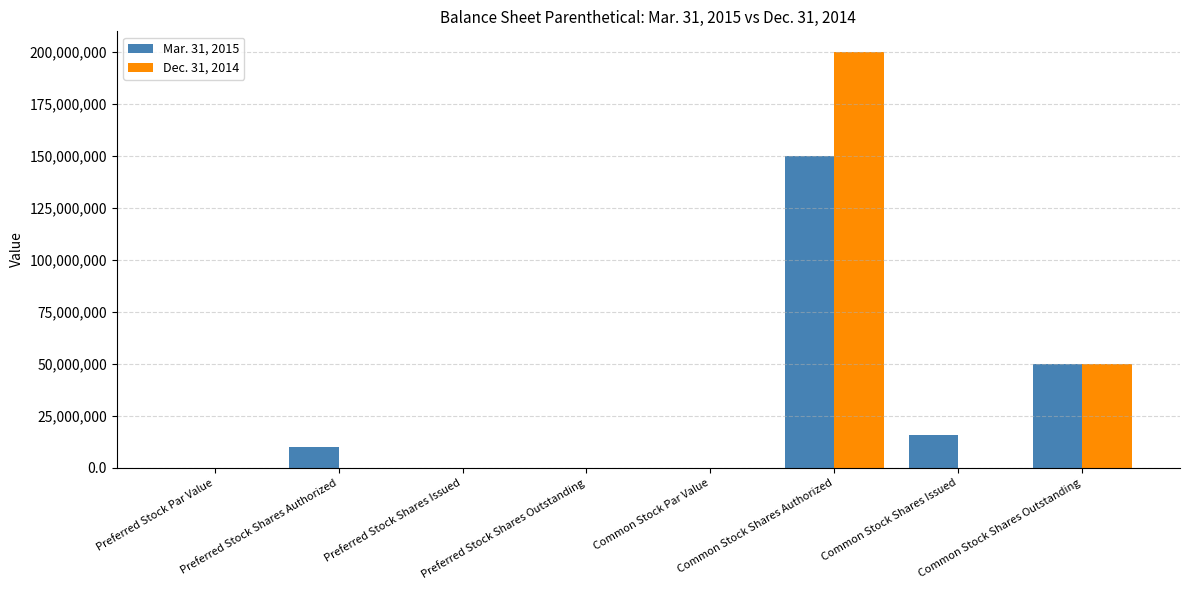

Are the bars horizontal?

No